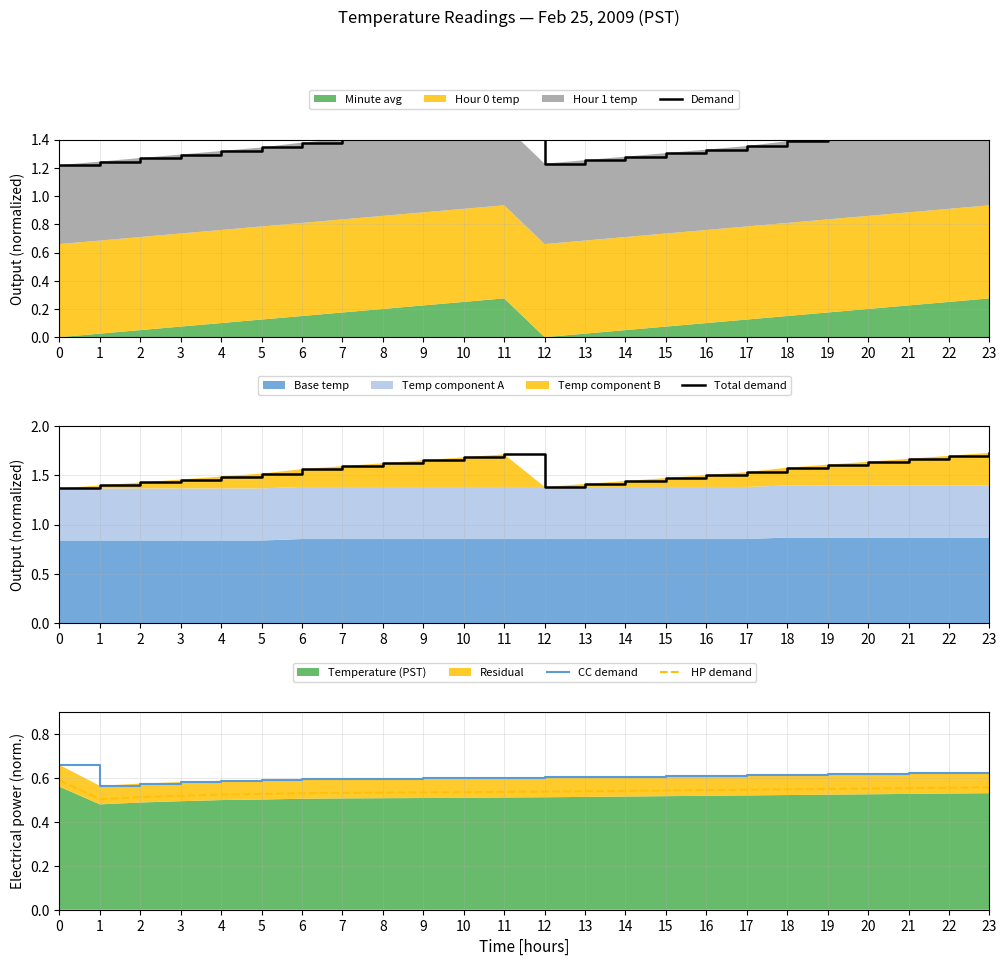

Between 18 and 22, which series saw the biggest shift?

Total demand